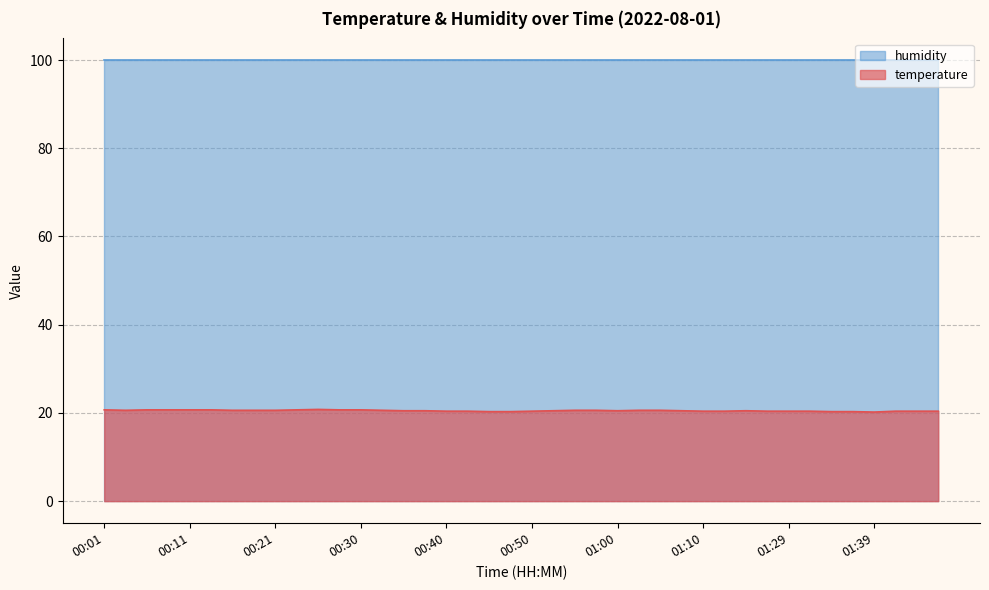

What is the average value?

20.5